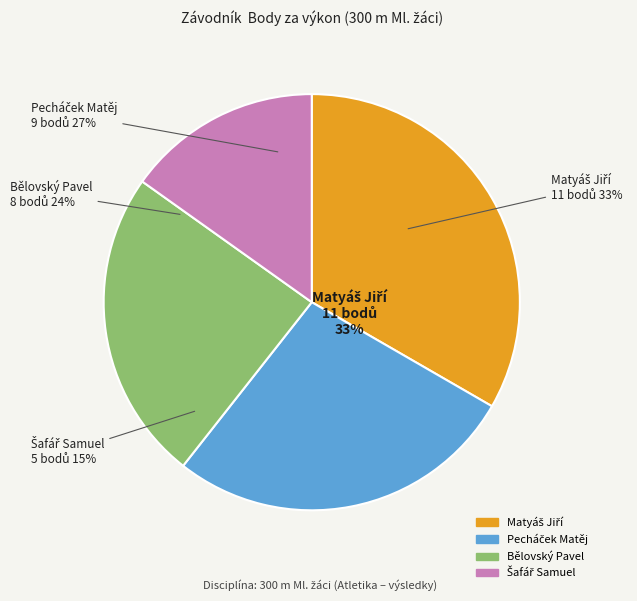

What is the change in value from Matyáš Jiří to Šafář Samuel?

-6